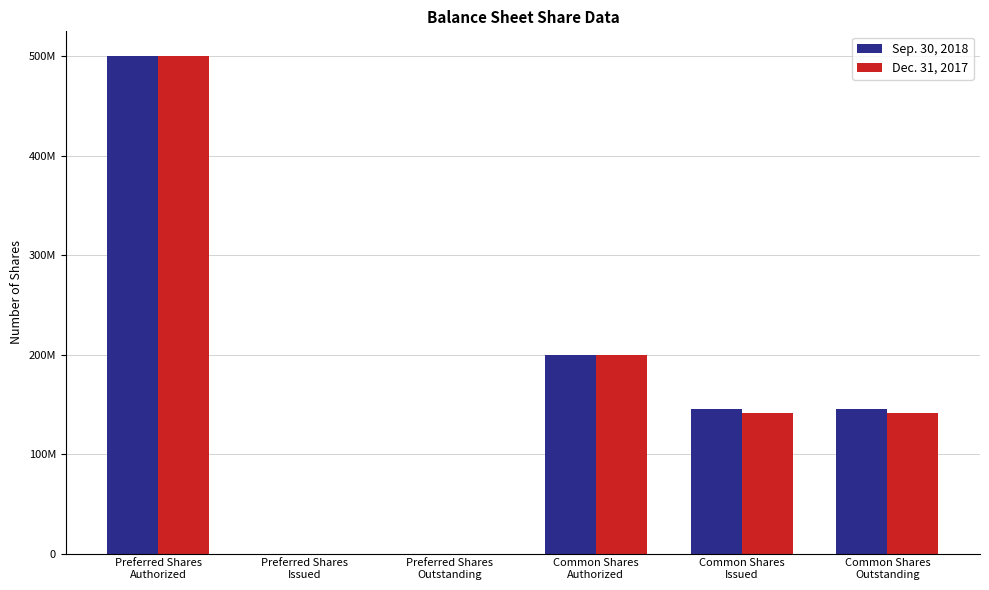

Which series has the largest range (max minus min)?

Sep. 30, 2018